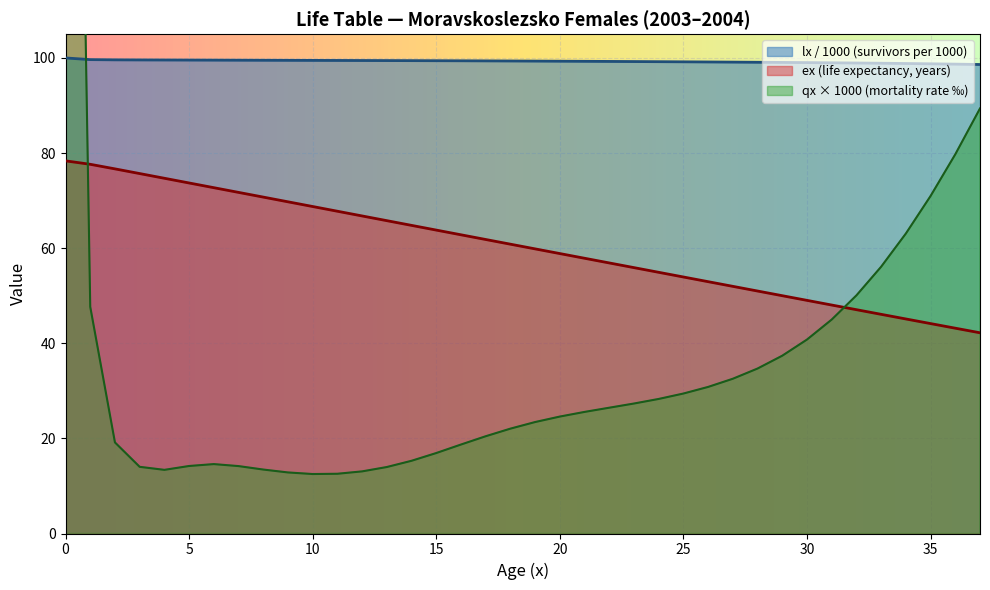

Which series changed the most between 22 and 32?

qx_scaled